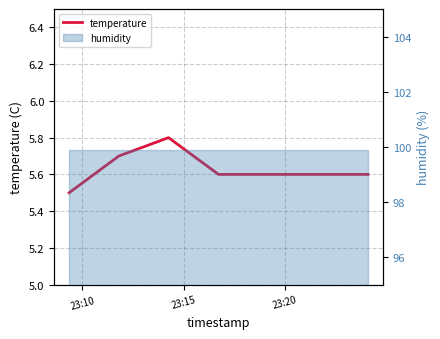

Count the number of categories in the chart.

5